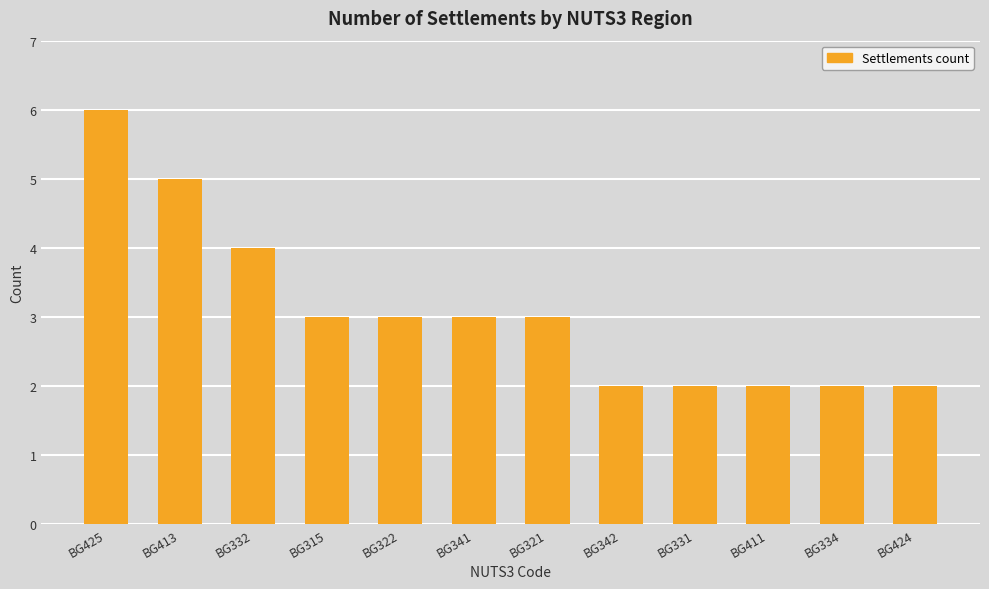

Is it true that the value at BG342 is 2?

True